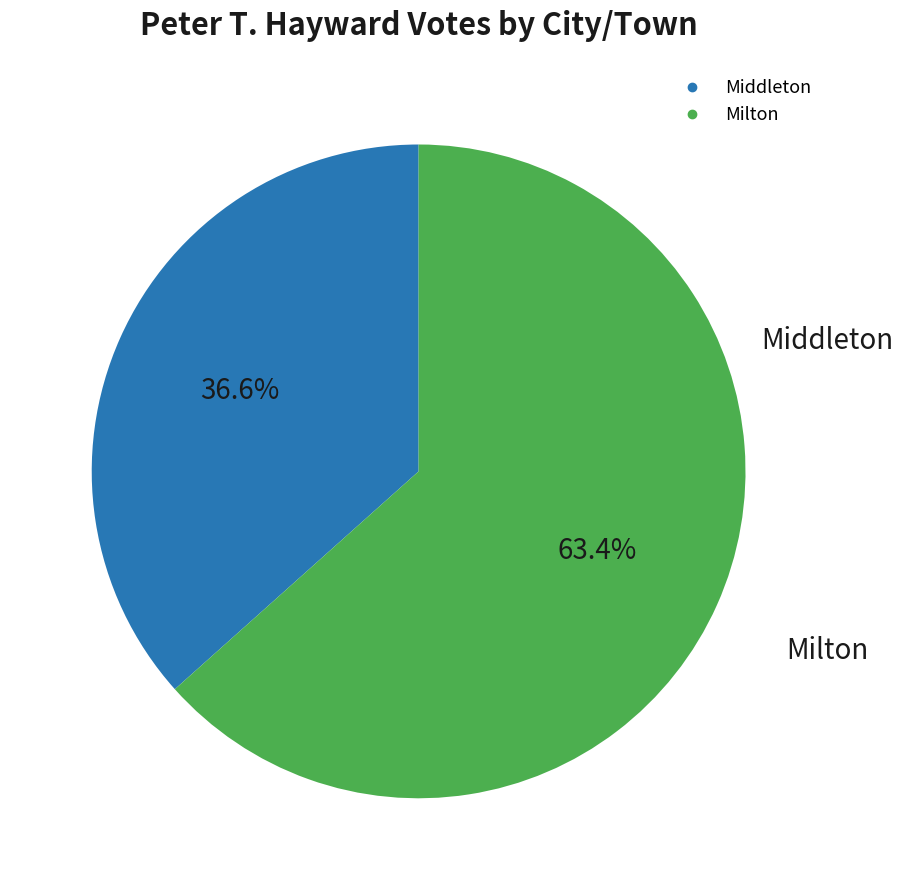

To the nearest percent, what is the average slice percentage?

50%